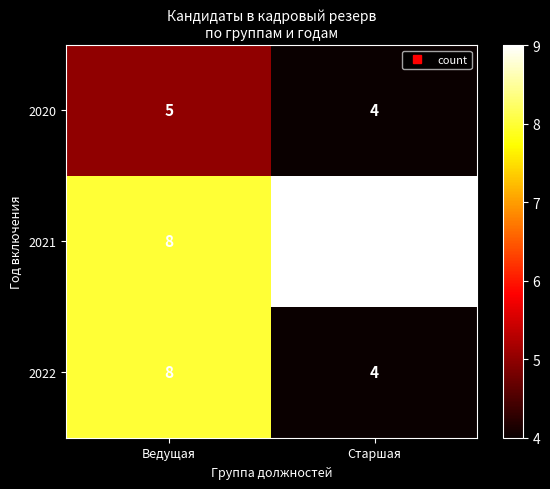

What value does the 2021 series have at Ведущая?

8